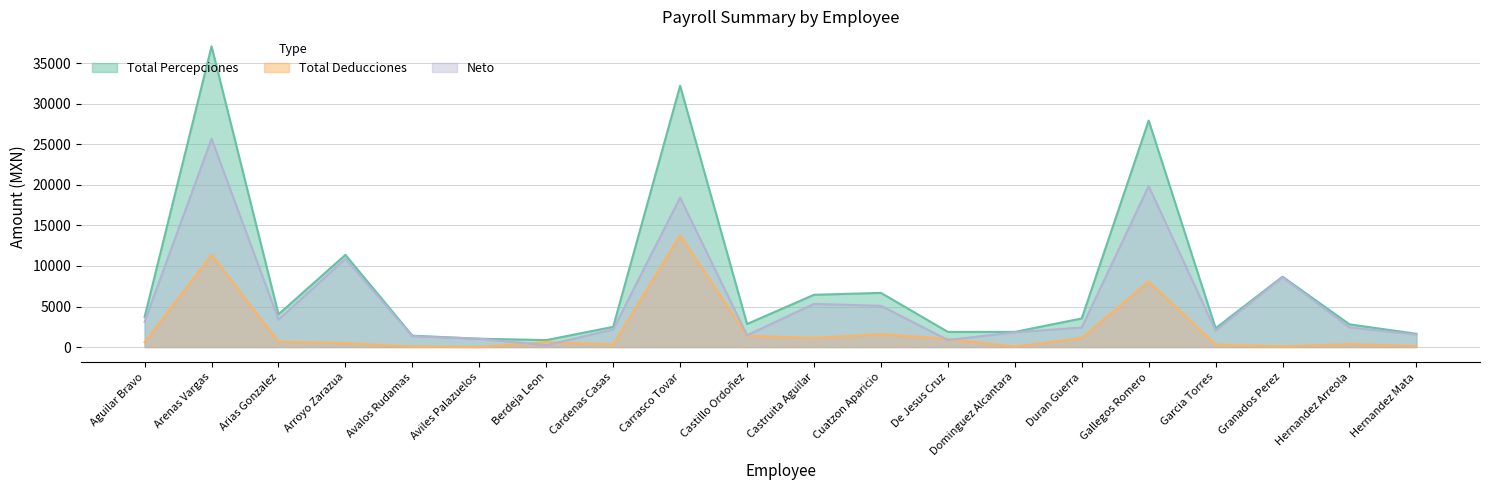

Which series has the largest range (max minus min)?

Total Percepciones